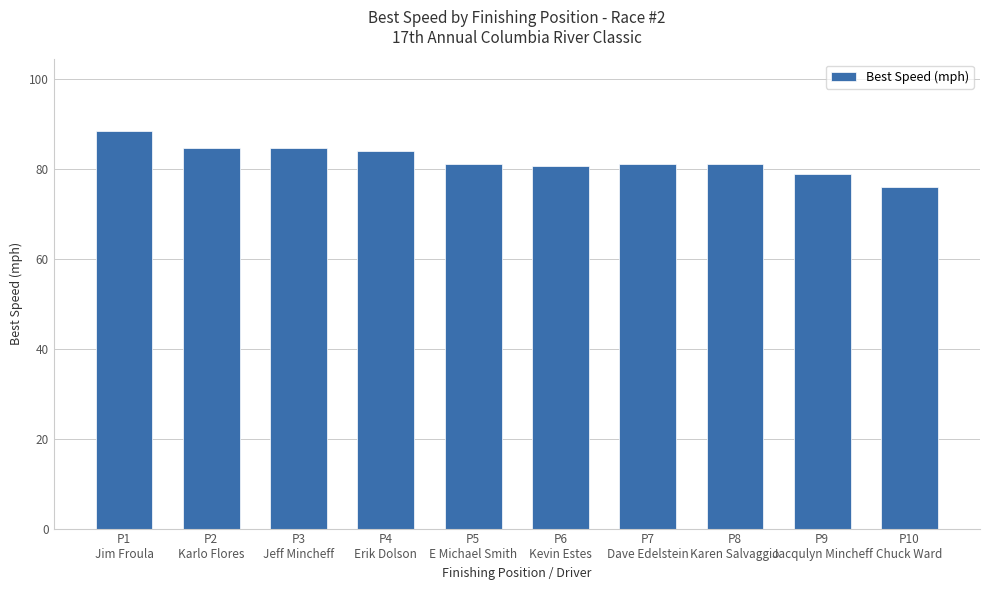

What is the smallest value displayed?

76.0